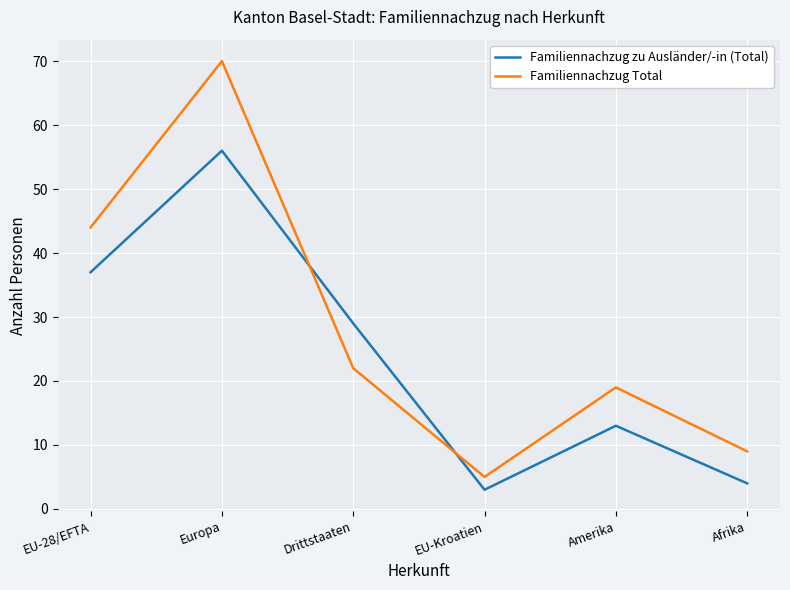

Which series has the largest range (max minus min)?

Familiennachzug Total